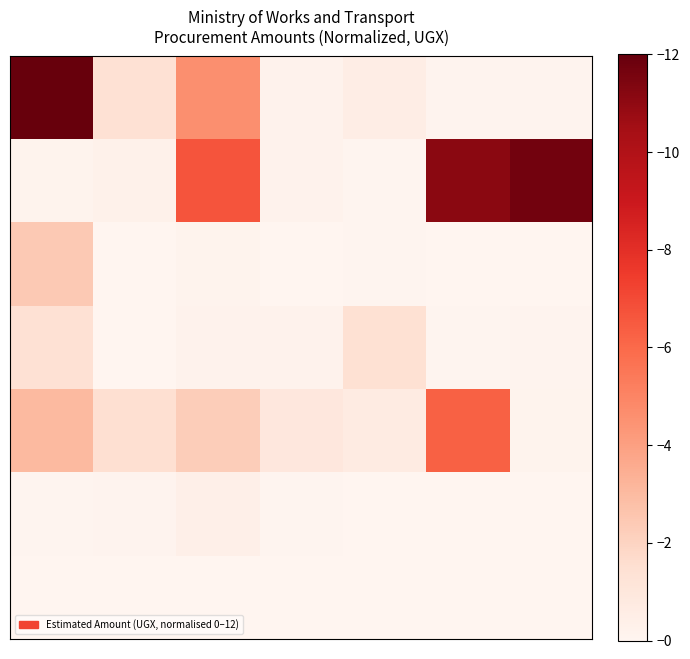

How many series are shown in this chart?

7